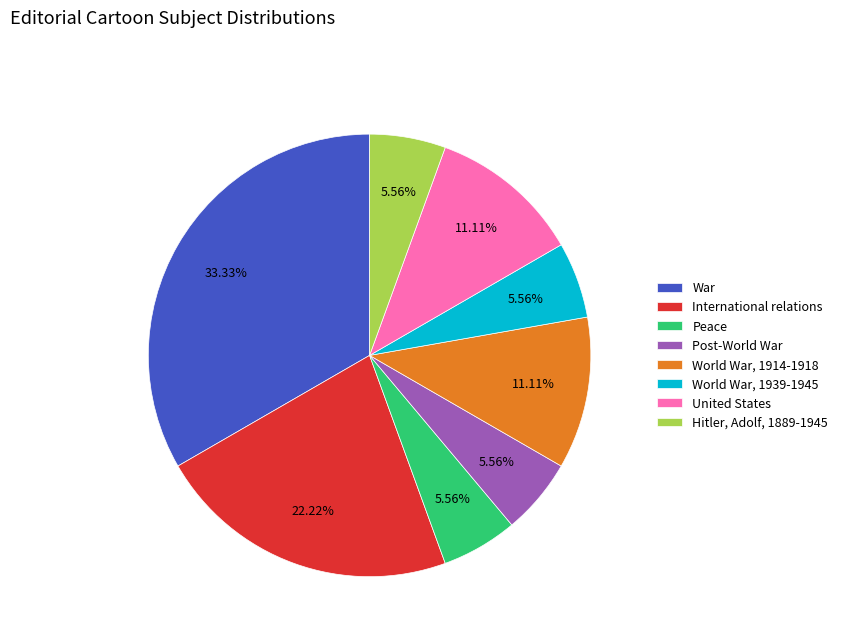

How much of the chart is everything except World War, 1939-1945?

94.4%